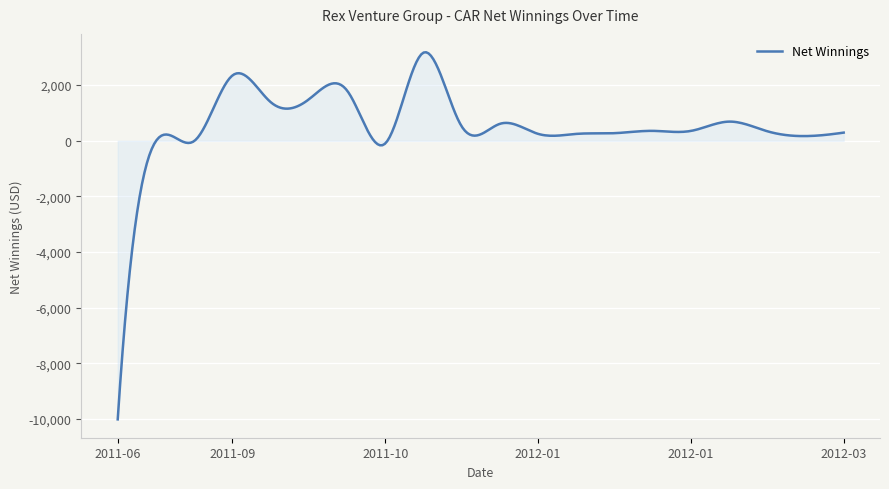

What is the difference between the maximum and minimum values?

13191.4